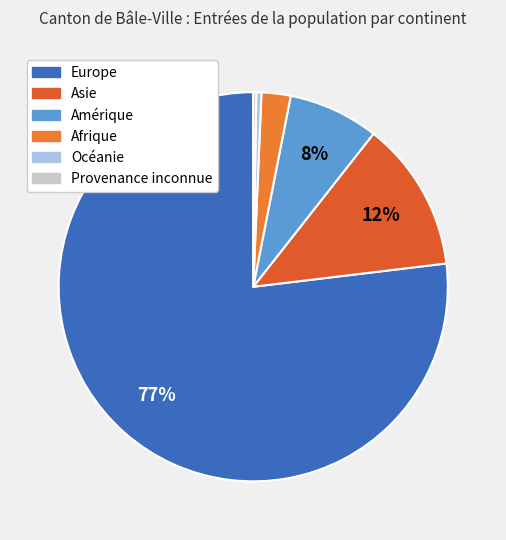

Count the number of slices in the pie.

6